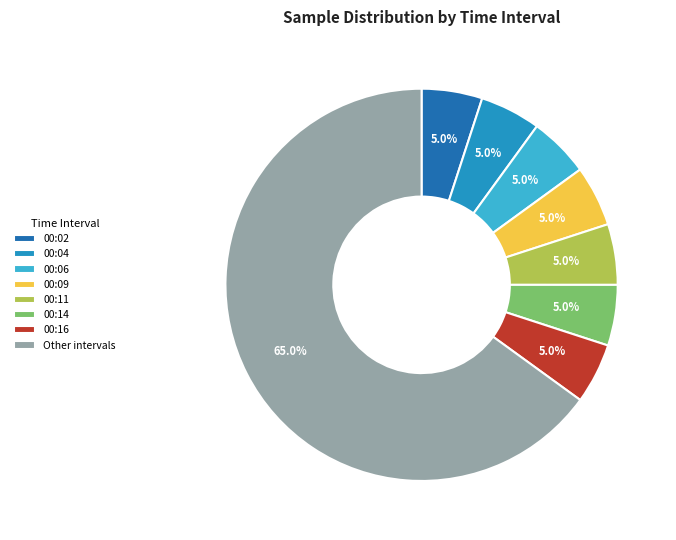

To the nearest percent, what is the combined percentage of 00:04 and 00:16?

10%